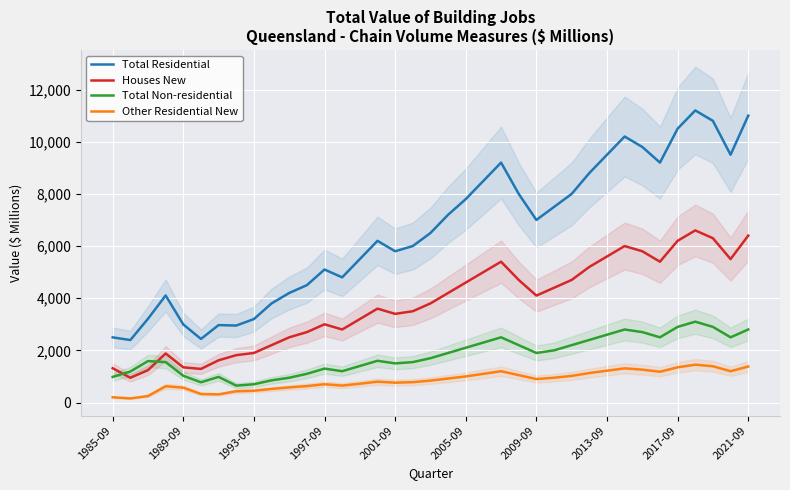

Which series has the largest total across all categories?

Total Residential